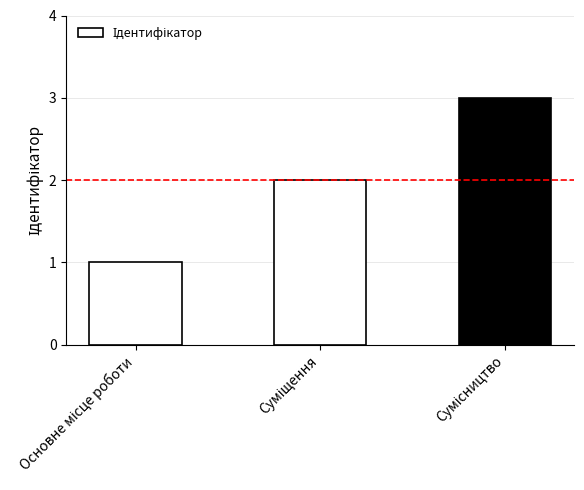

What is the greatest value displayed?

3